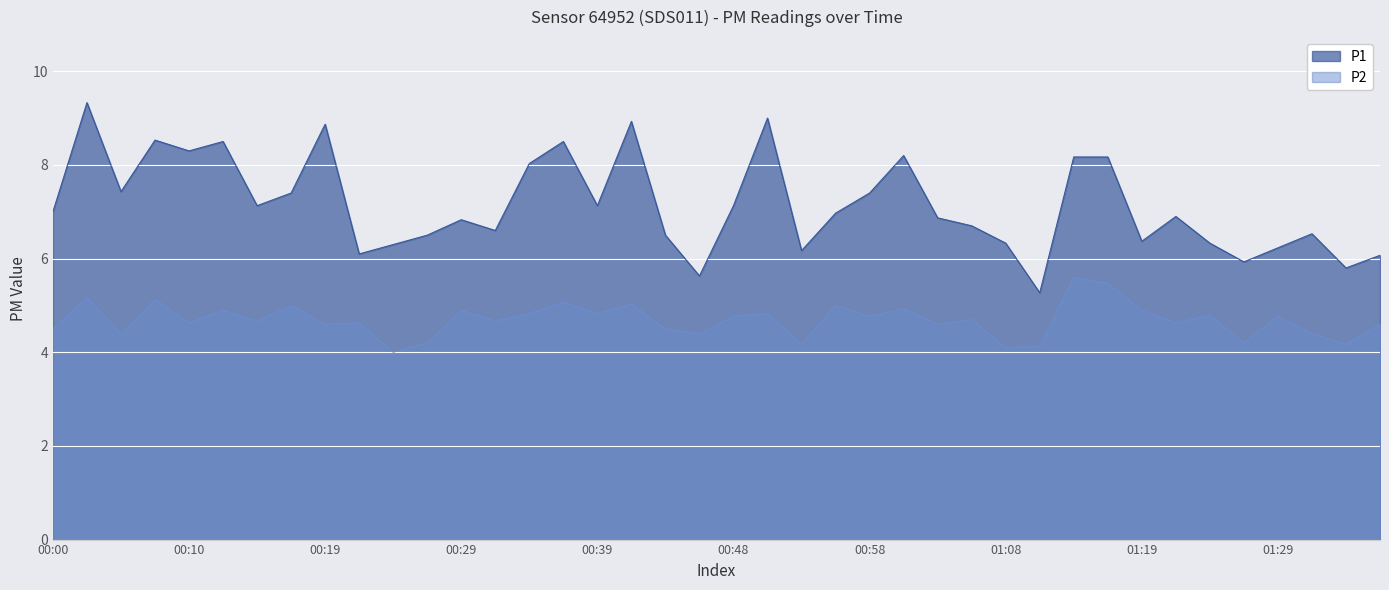

True or false: P2 and P1 intersect in this chart.

False